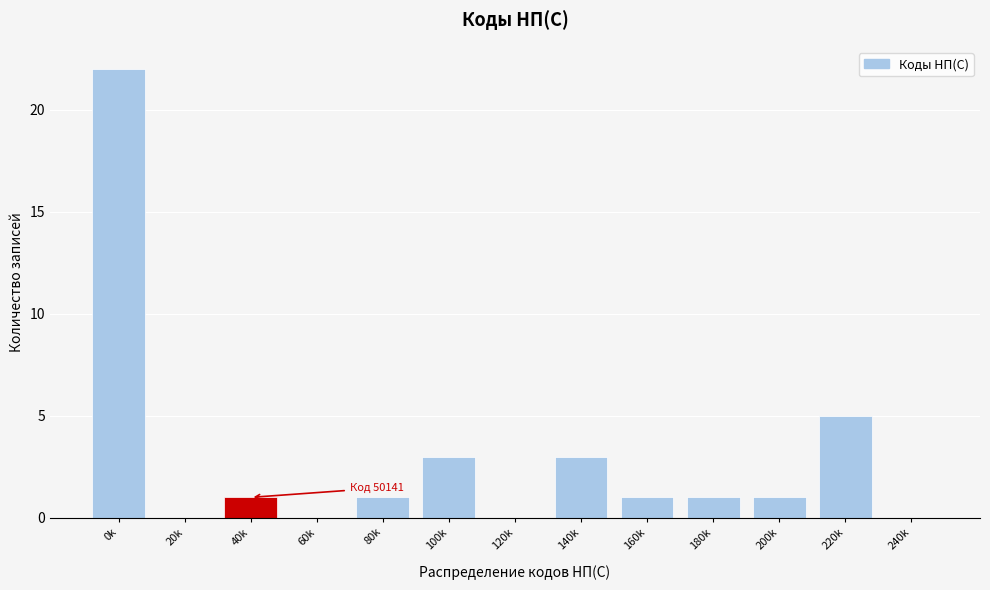

Reading left to right, transcribe all the data shown in this chart.

0k=22	20k=0	40k=1	60k=0	80k=1	100k=3	120k=0	140k=3	160k=1	180k=1	200k=1	220k=5	240k=0